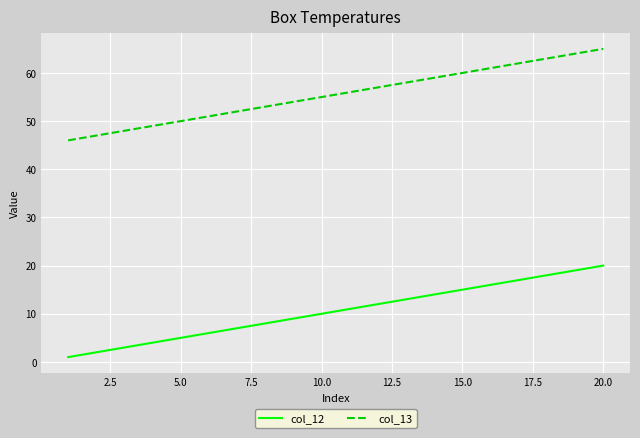

True or false: col_12 and col_13 intersect in this chart.

False